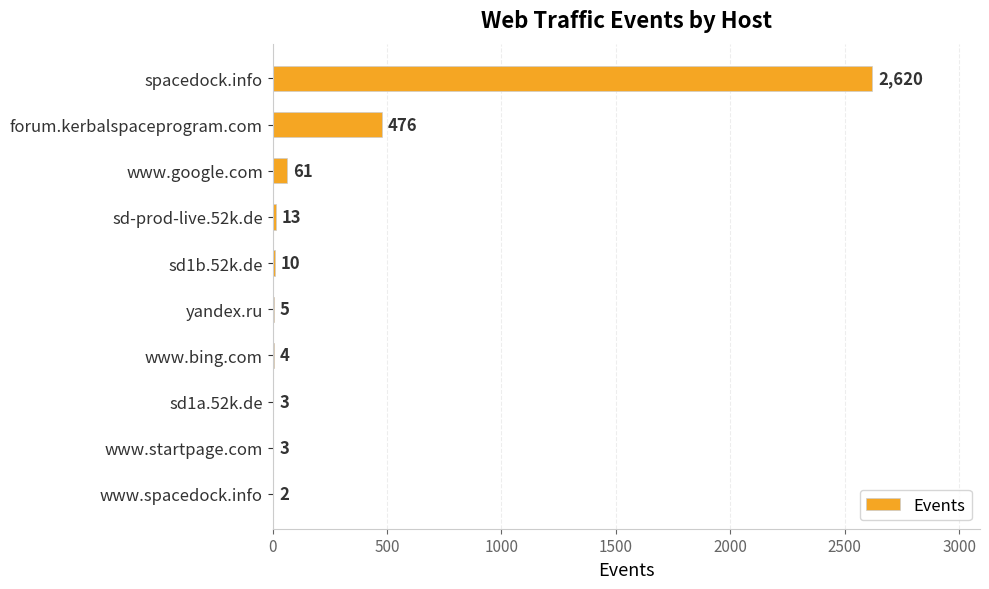

What is the average value?

320